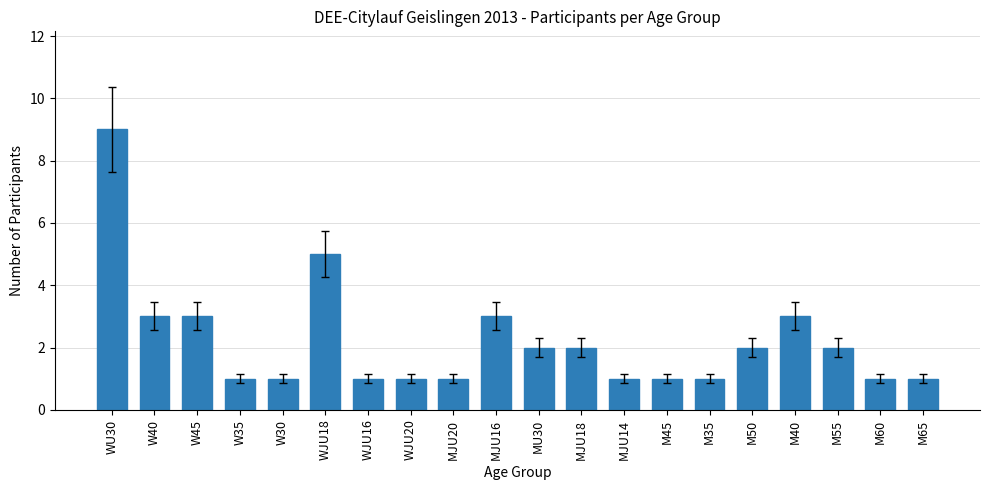

What is the label of the 20th bar from the left?

M65